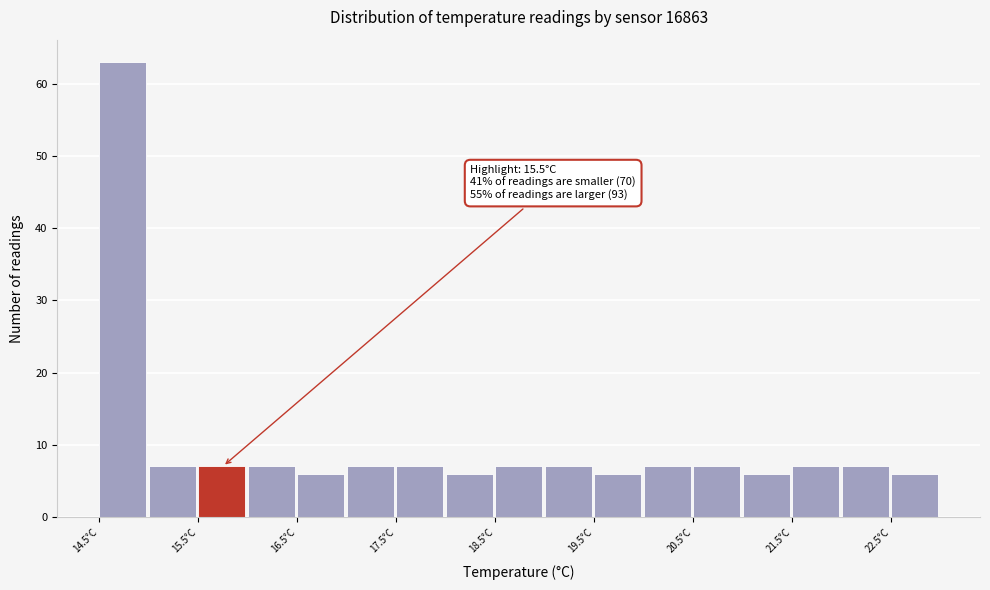

Which range on the x-axis has the tallest bar?

14.5 to 15.0